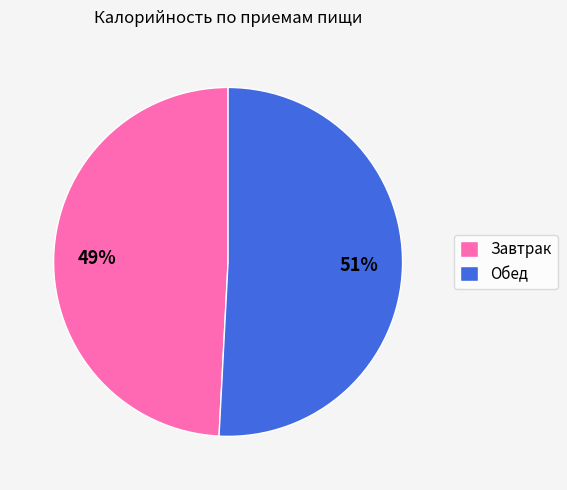

What is the ratio of the value at Обед to the value at Завтрак?

1.0